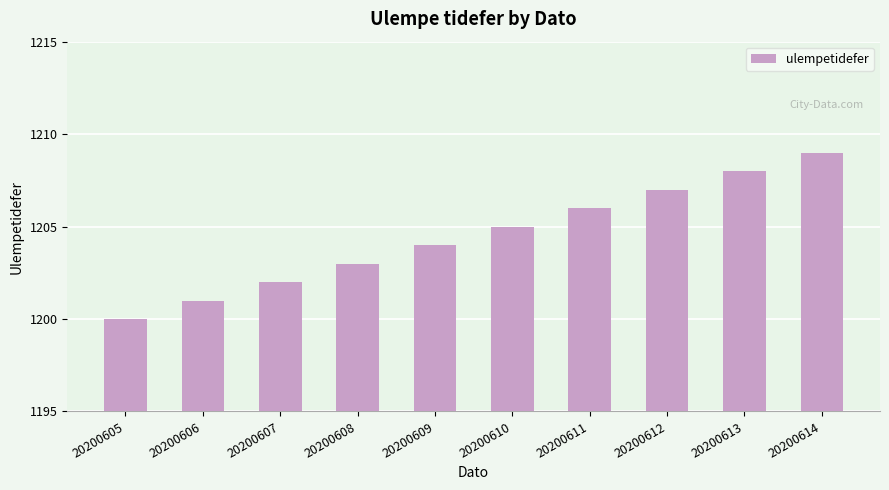

The chart shows a value of 722 at 20200608. True or false?

False